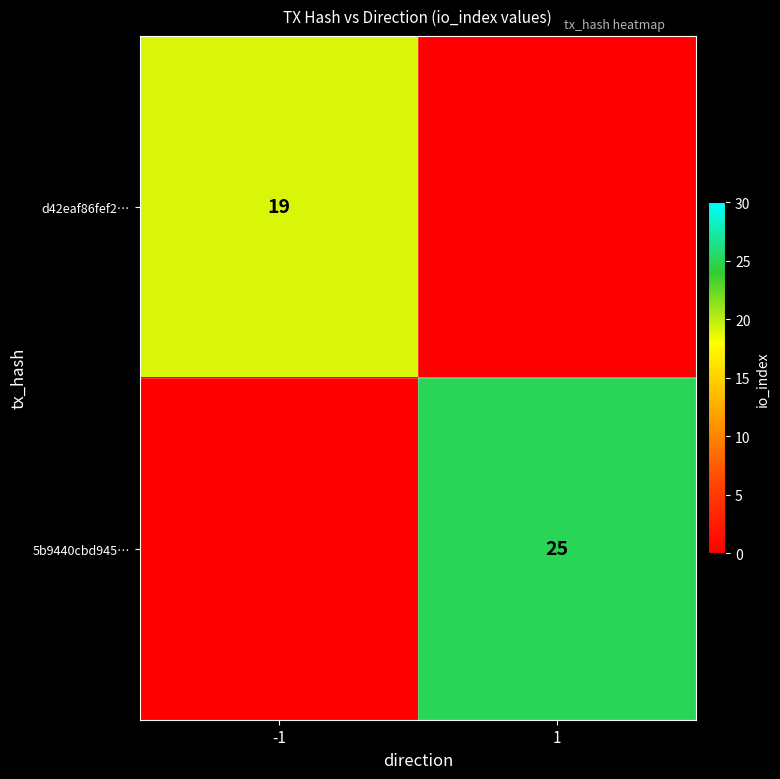

Count the number of data series in this chart.

2